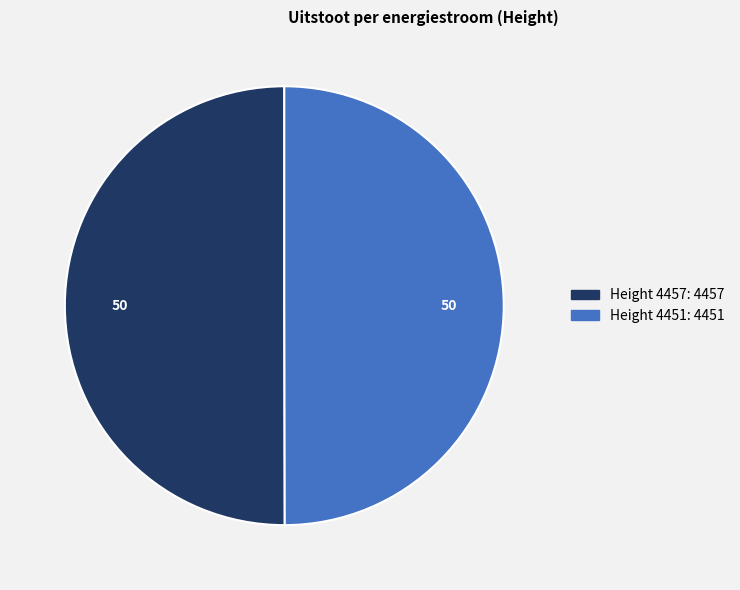

Count the number of slices in the pie.

2